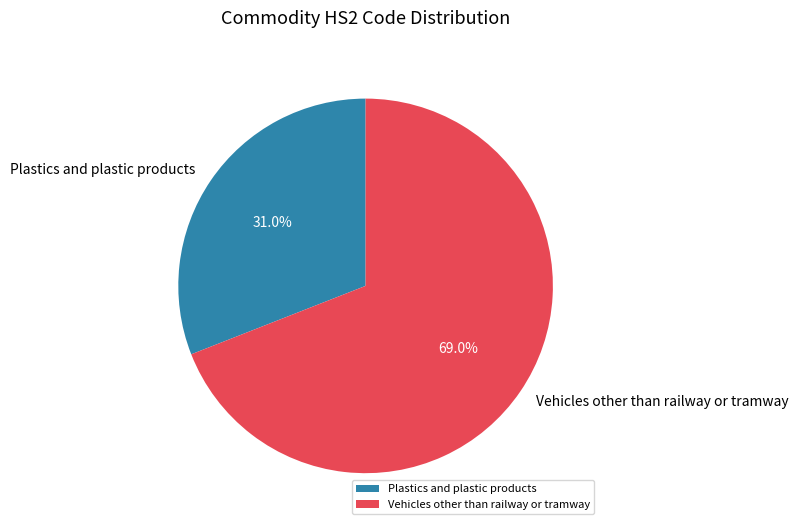

Is it true that Vehicles other than railway or tramway is 69% of the pie?

True